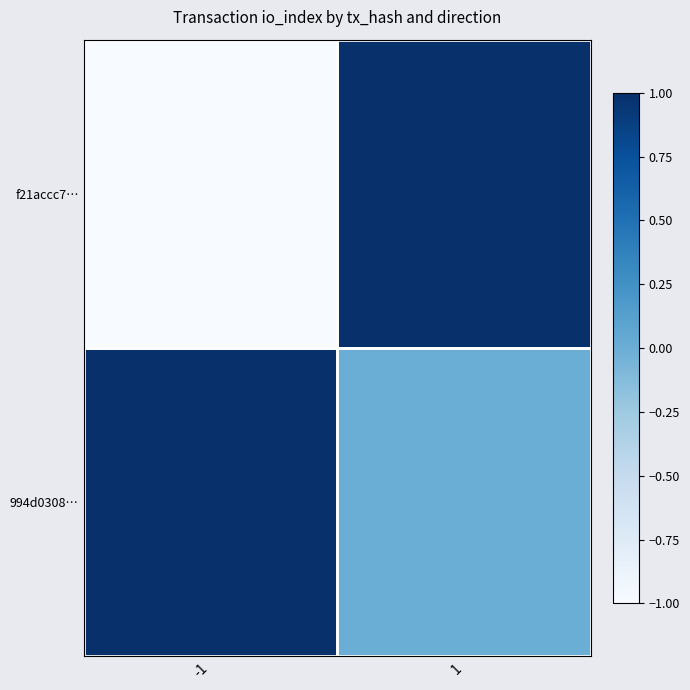

At how many categories does at least one series exceed 0?

2